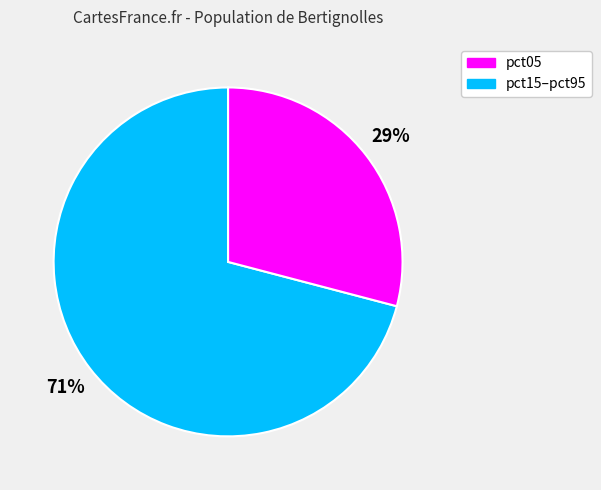

To the nearest percent, what is the average slice percentage?

50%